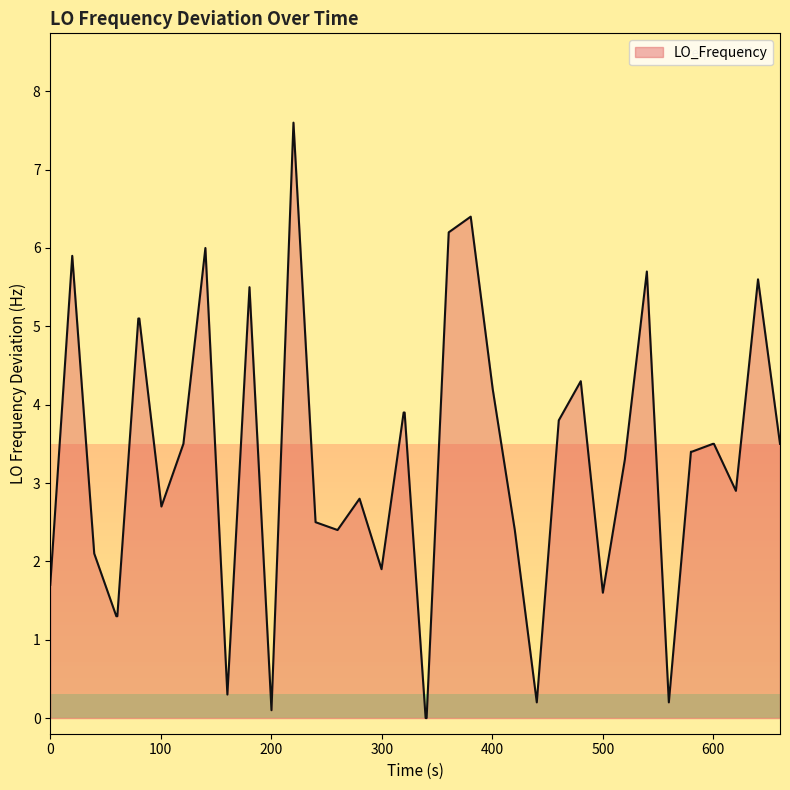

What is the greatest value displayed?

7.6